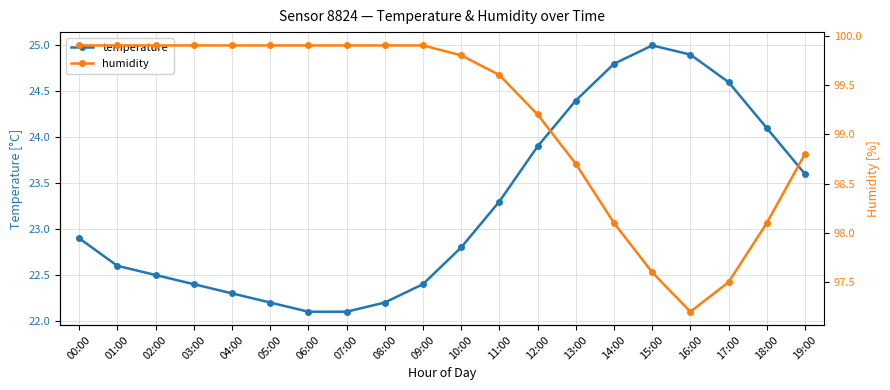

What is the total value across all series at 16:00?

122.1